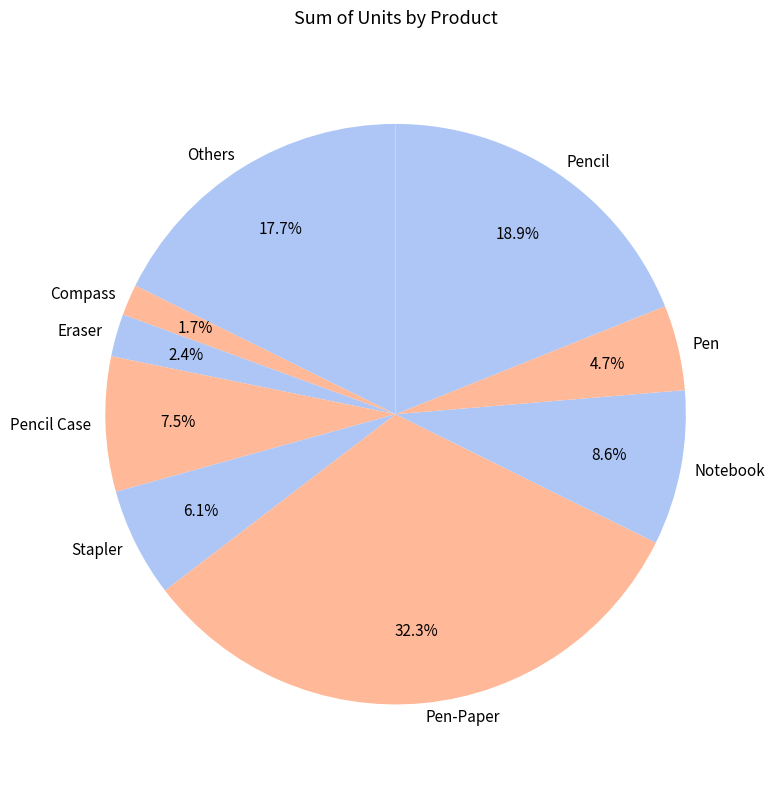

The Pencil Case slice represents 1% of the pie. True or false?

False